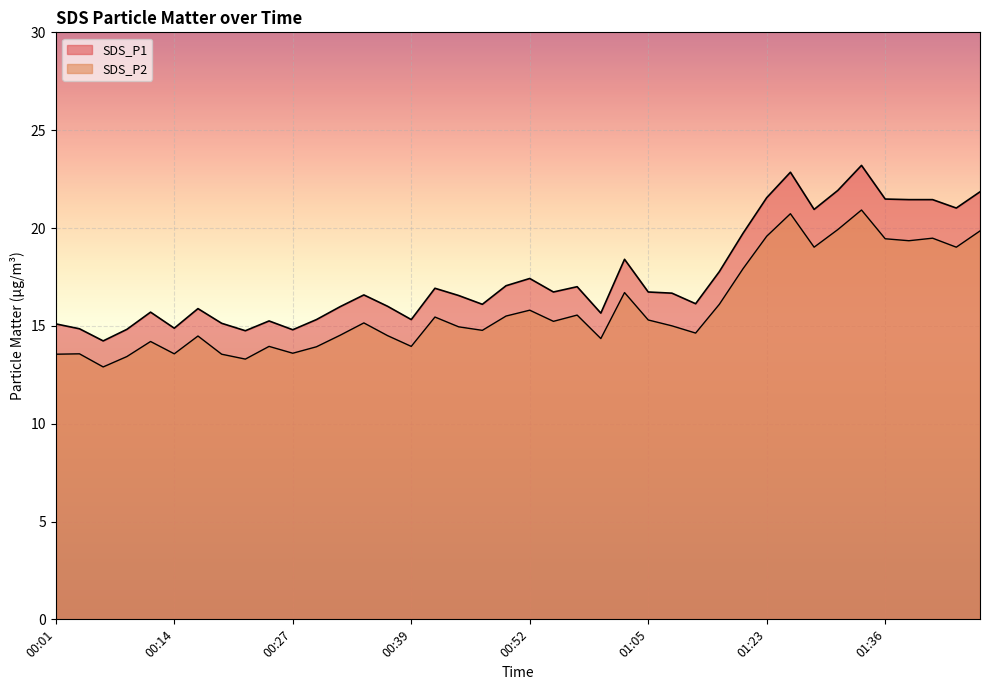

The value of SDS_P2 at 00:47 is 14.8. True or false?

True